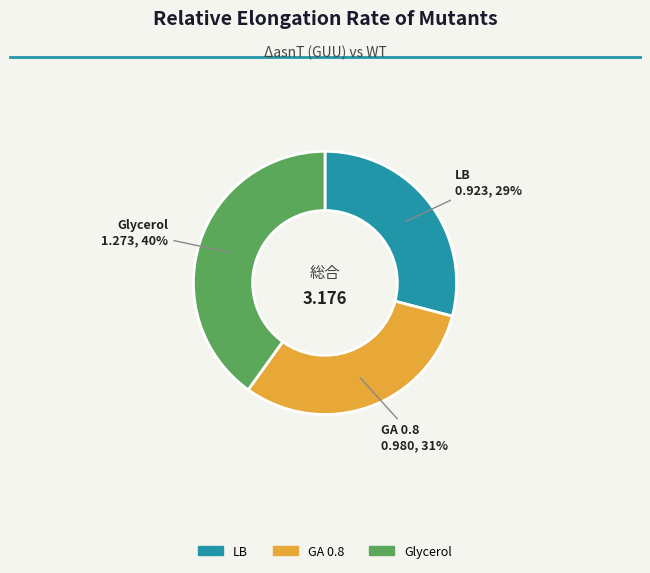

What percentage is the GA 0.8 slice, to the nearest percent?

31%